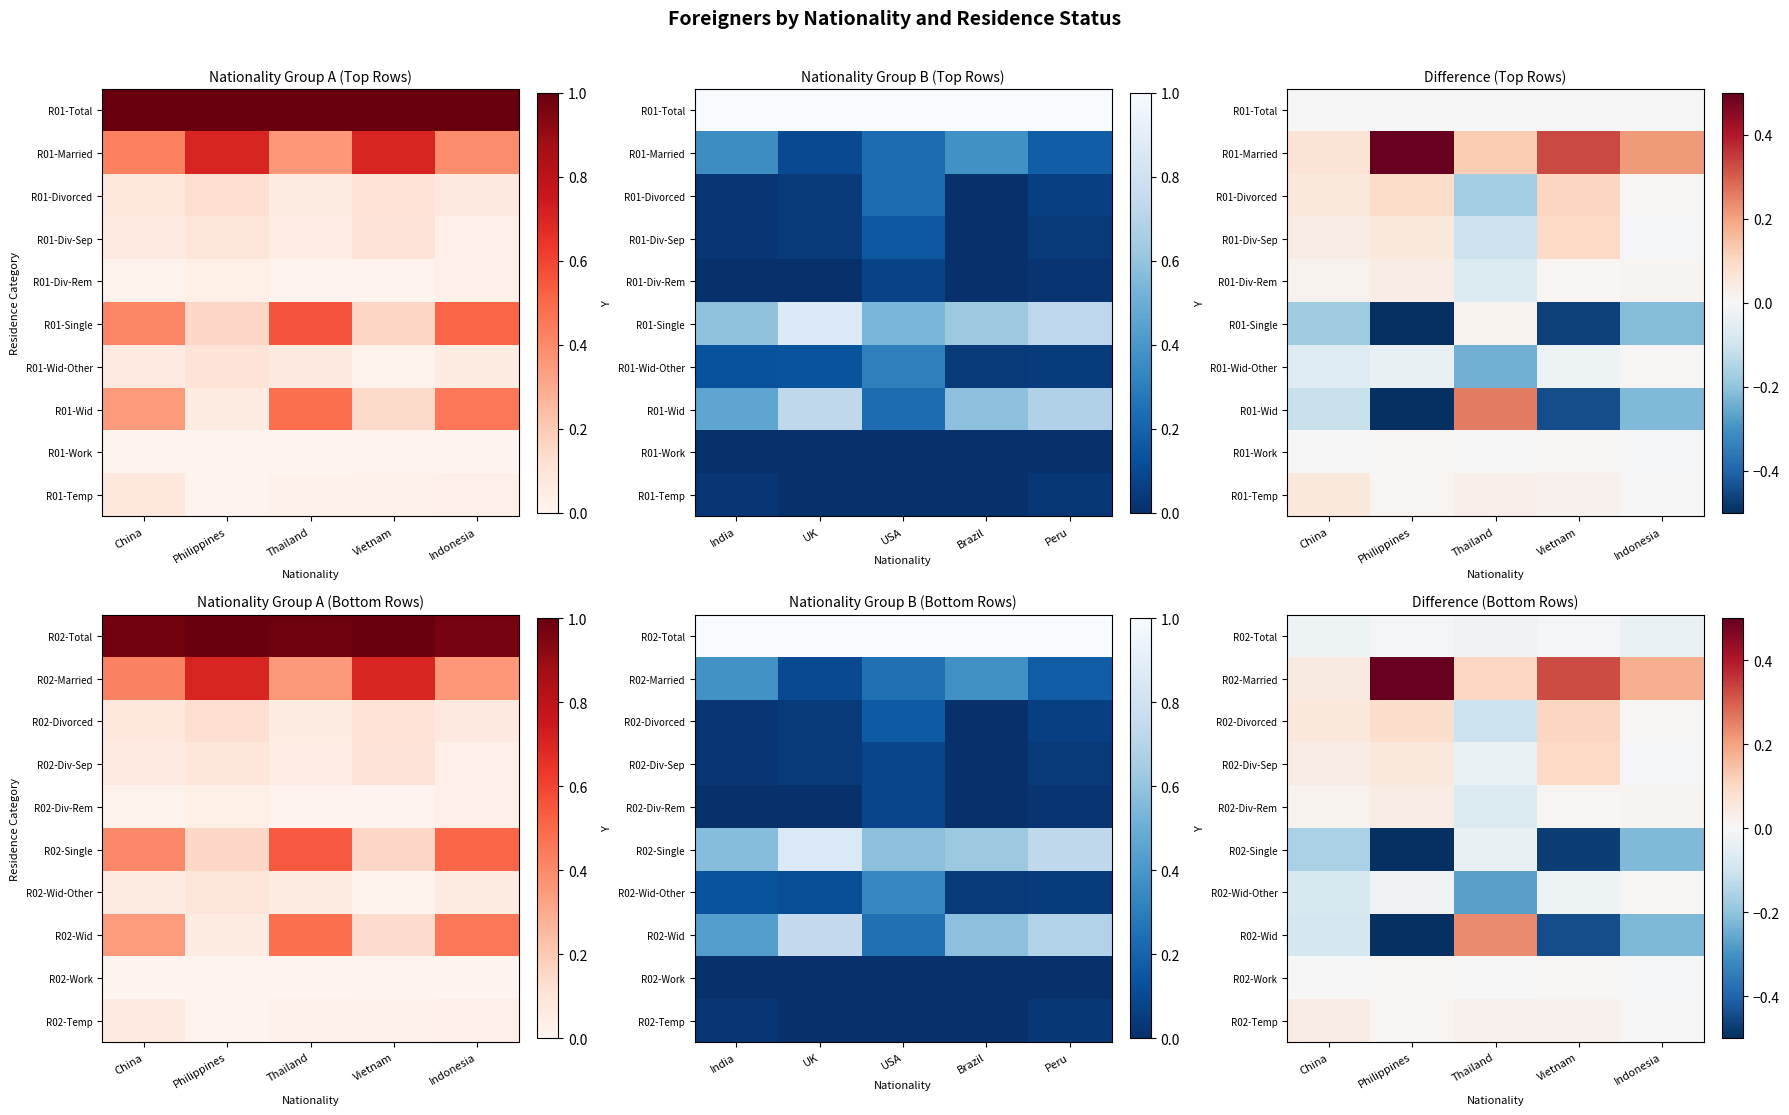

At how many categories does at least one series exceed 0?

5